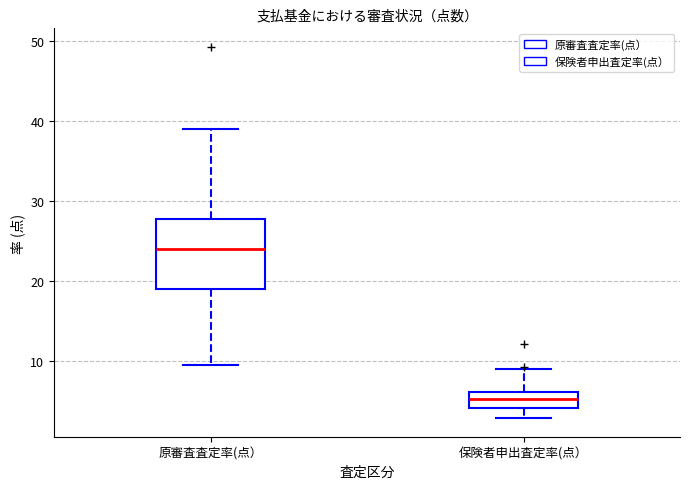

Where is the lower edge of the box for 原審査査定率(点） on the y-axis? The values are not printed on the chart, so give them approximately, as read against the axis.

19